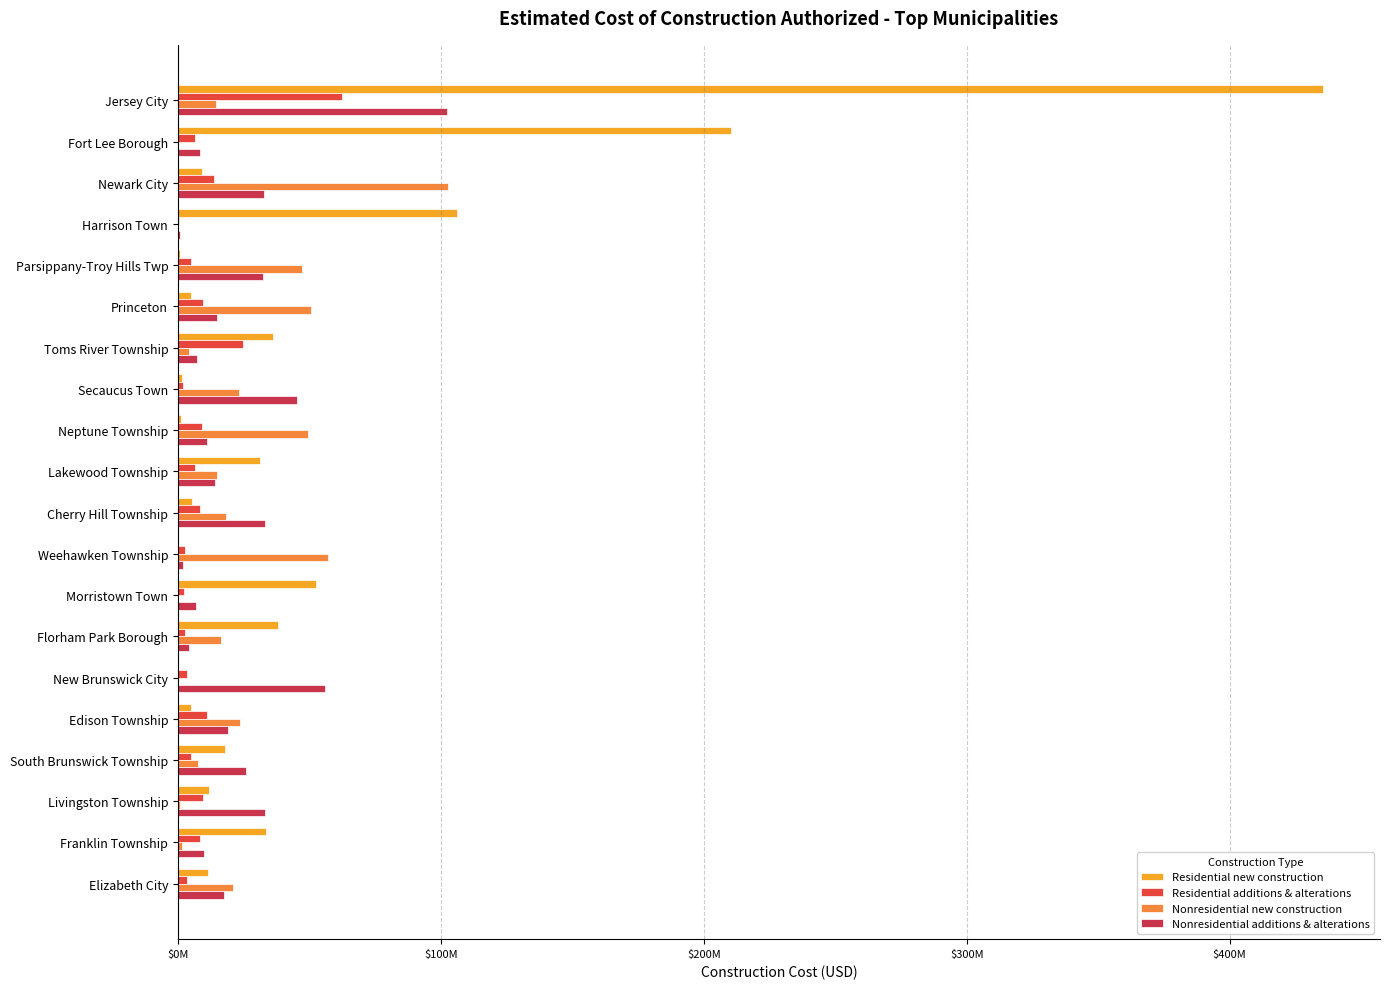

How many data points does each series have?

20